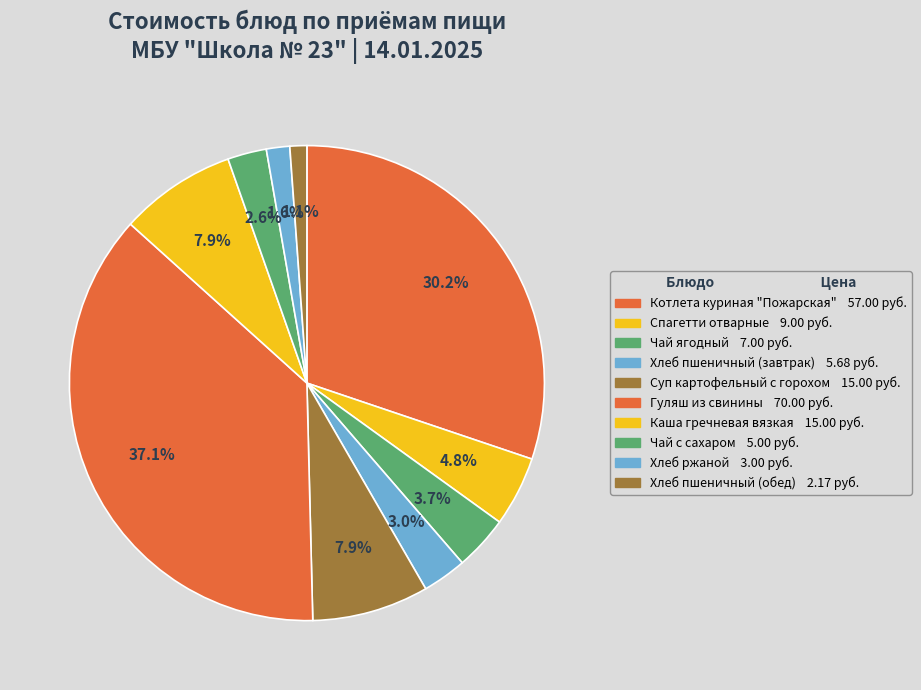

Count the number of slices in the pie.

10